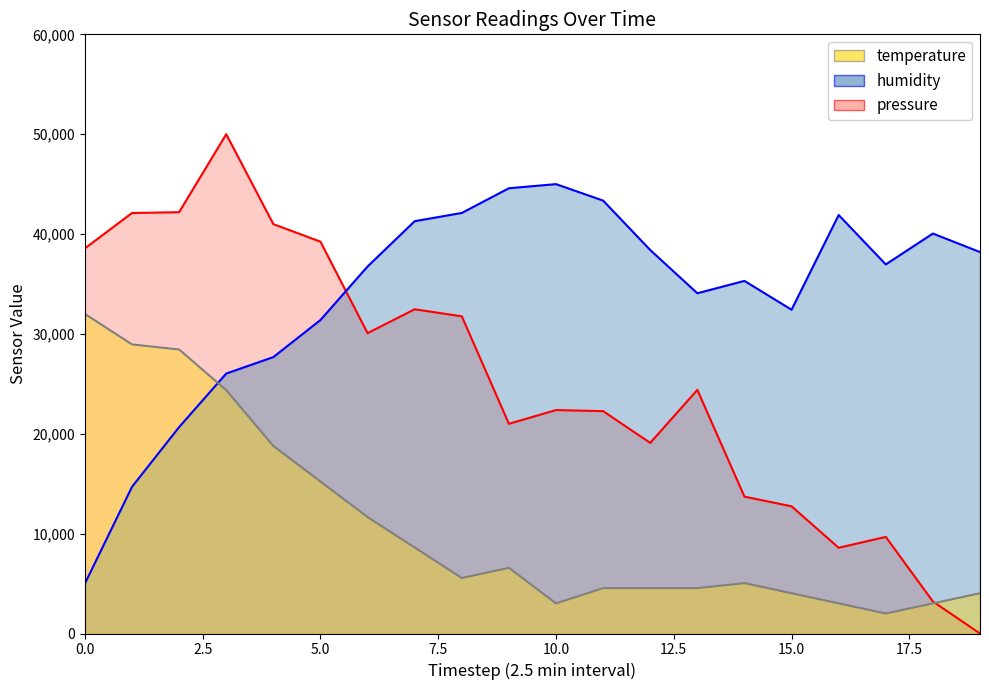

How many data points in humidity are less than 36958?

10